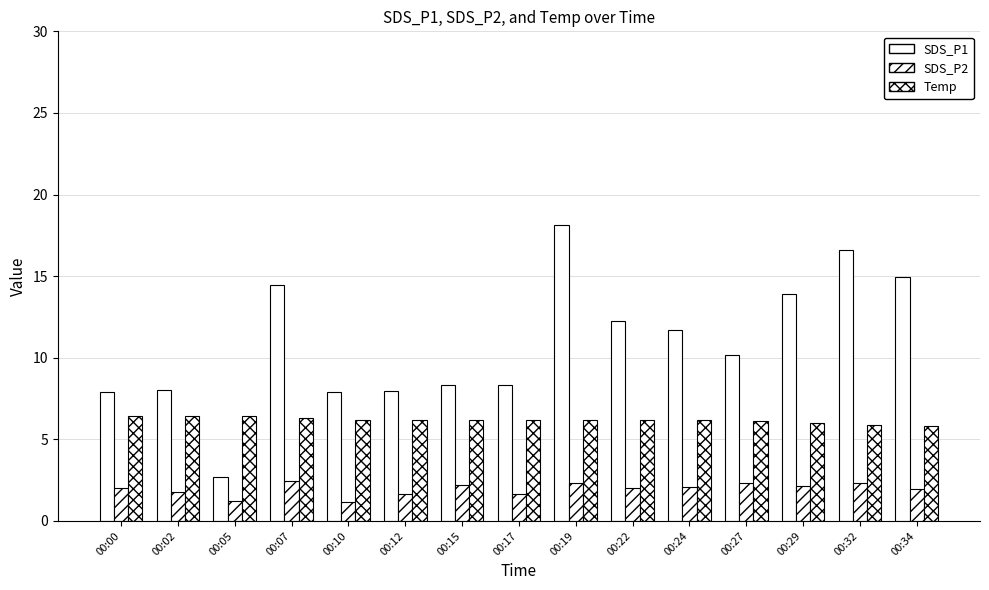

How many distinct data groups are displayed?

3